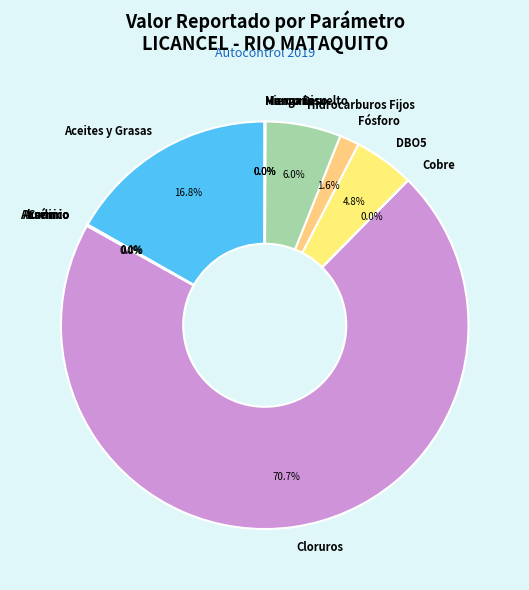

Which slice is the largest?

Cloruros